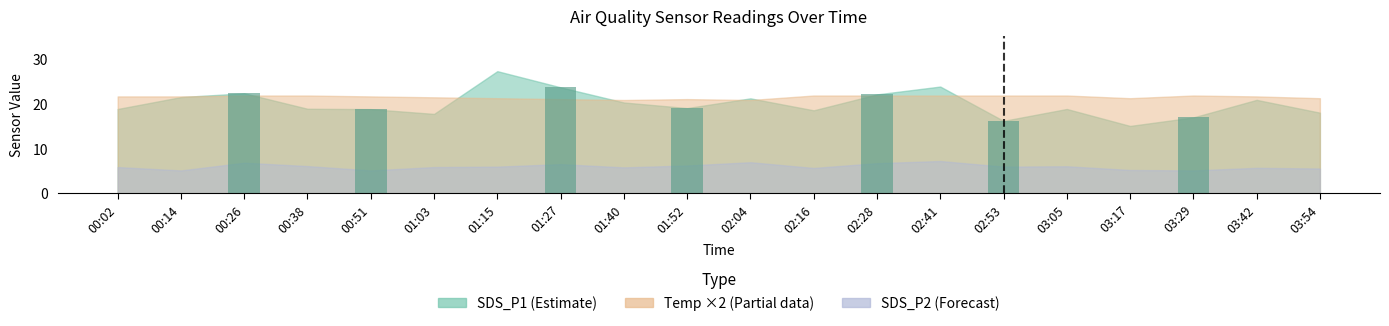

What is the sum of the values at 01:52 and 03:29?

35.9